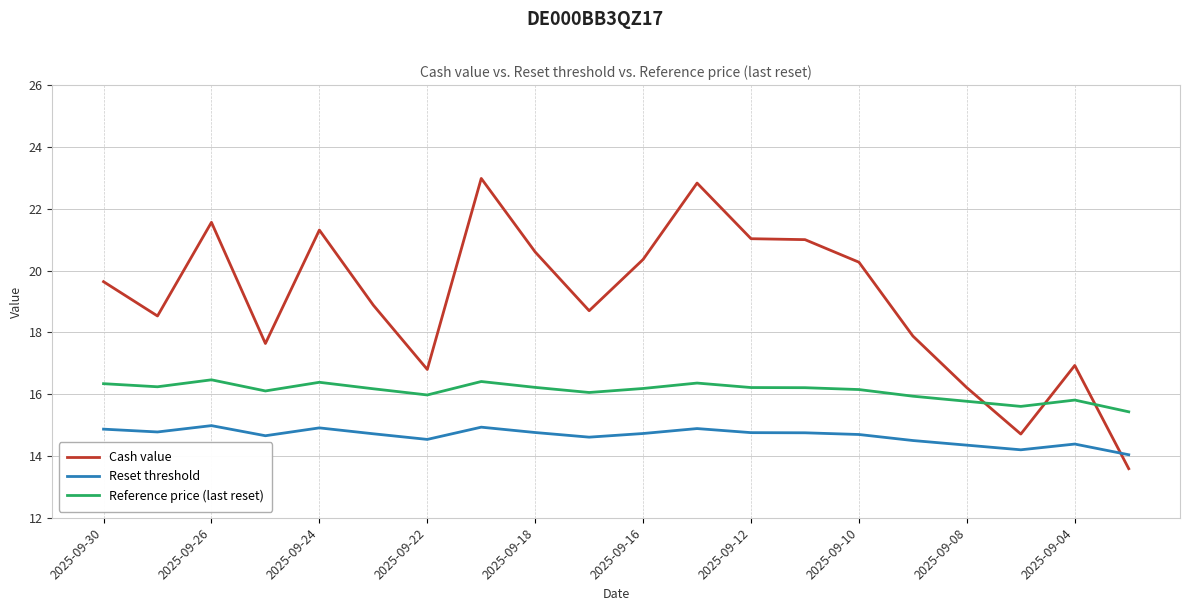

Does the chart have visible grid lines?

Yes